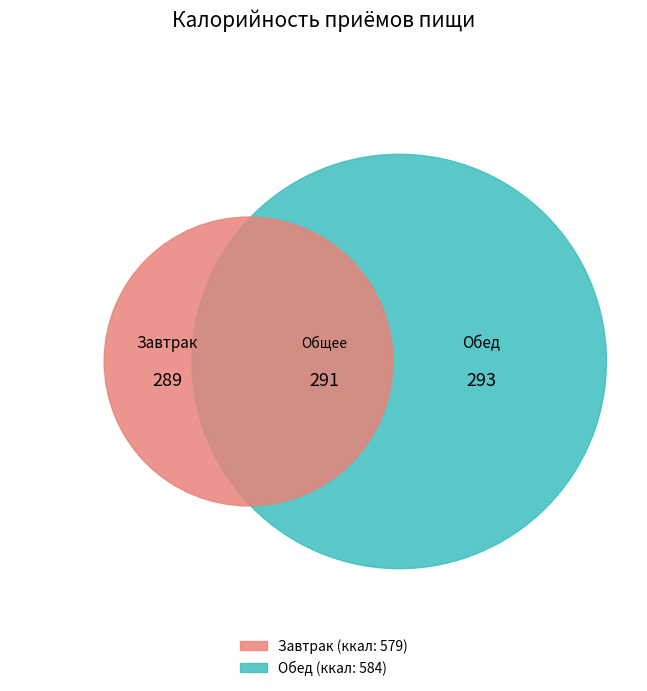

The Каша молочная овсяная slice represents 16% of the pie. True or false?

False